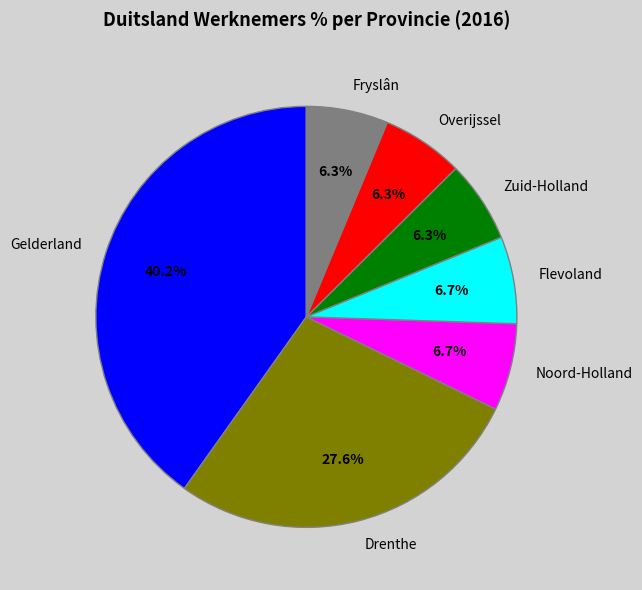

How many segments does this pie chart have?

7